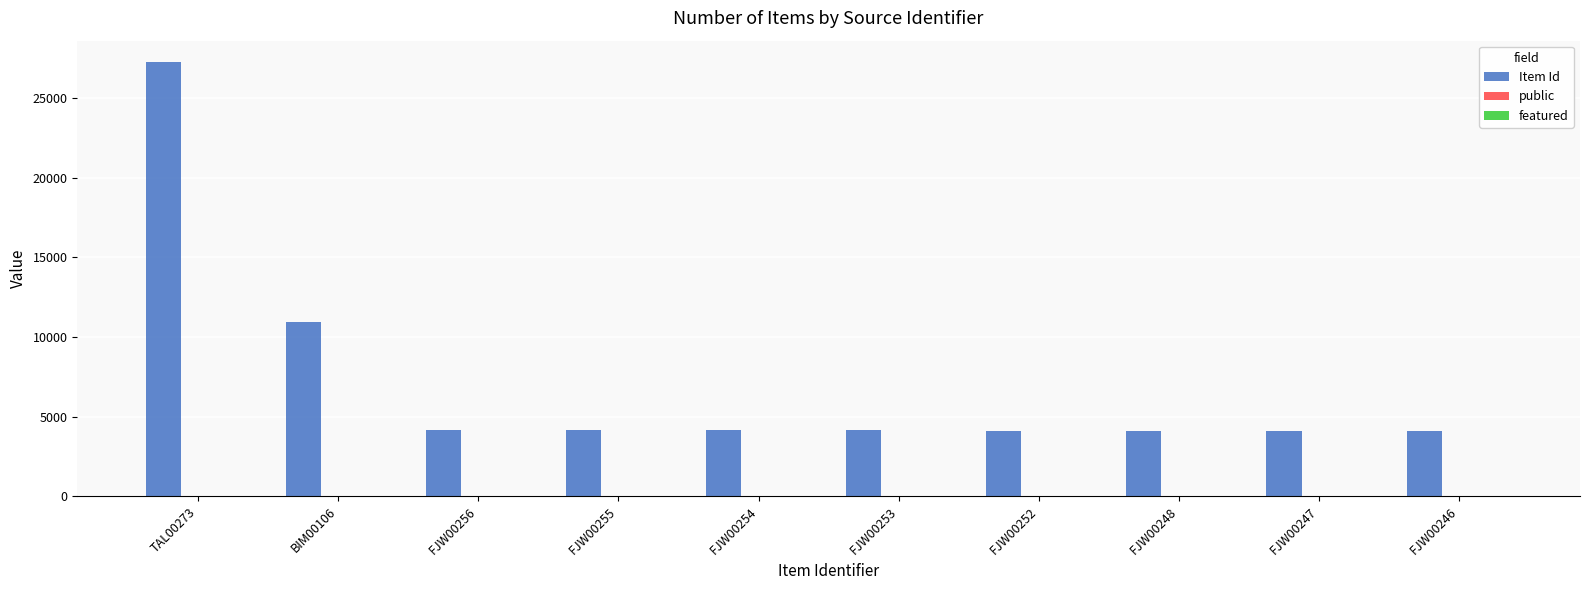

What is the sum of the Item Id values at FJW00246 and BIM00106?

15049